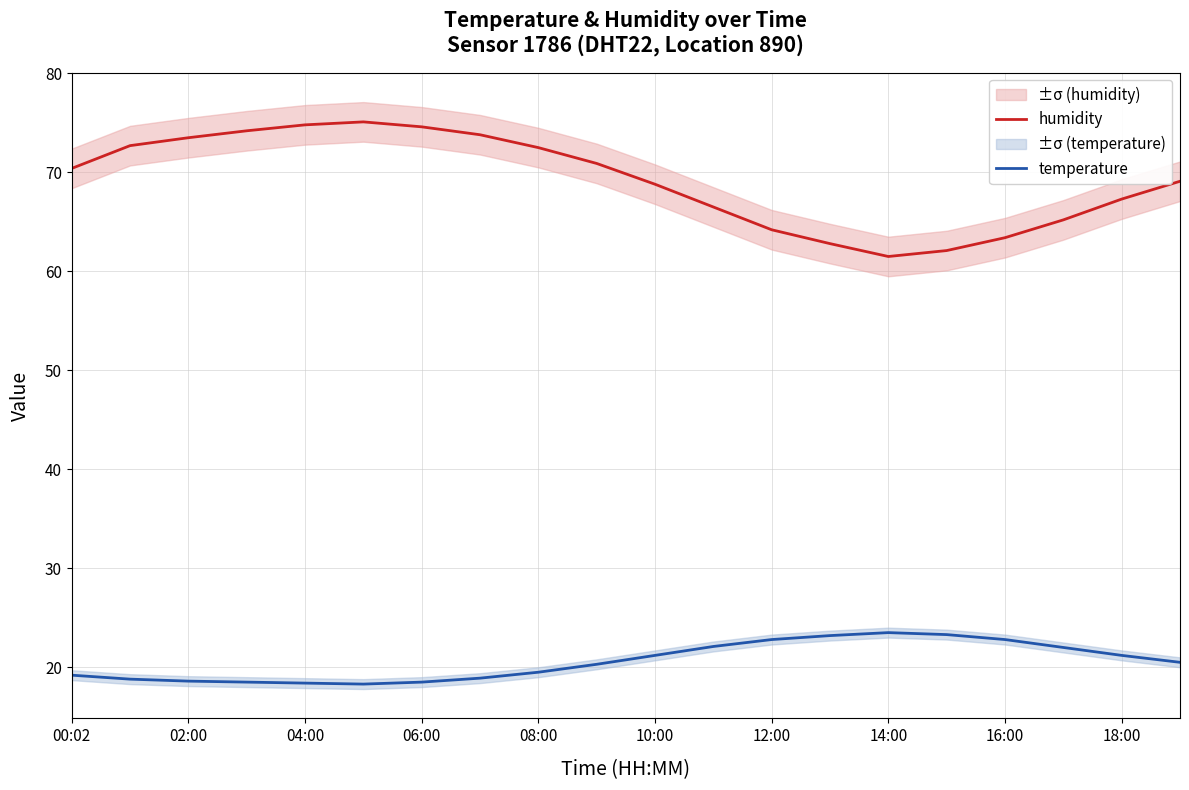

What is the difference between the second highest and second lowest values in the temperature series?

4.9